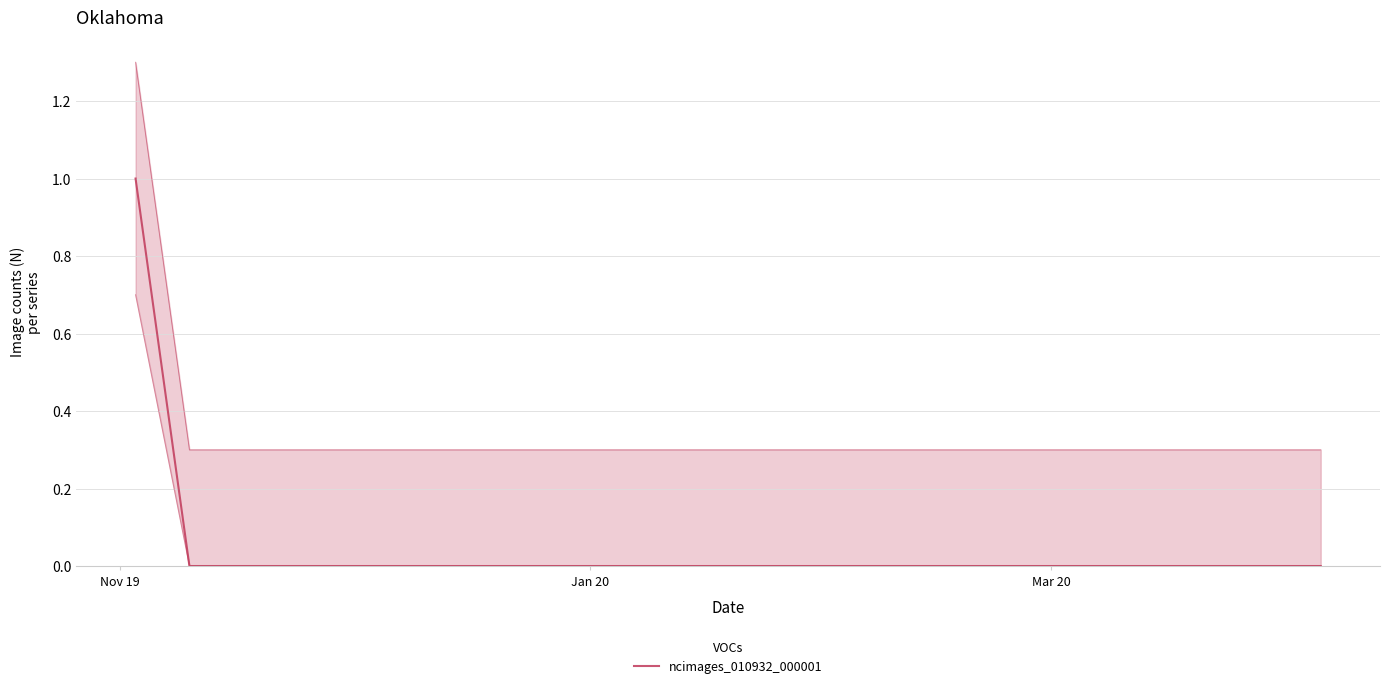

Is this an area chart (filled region under the line)?

No